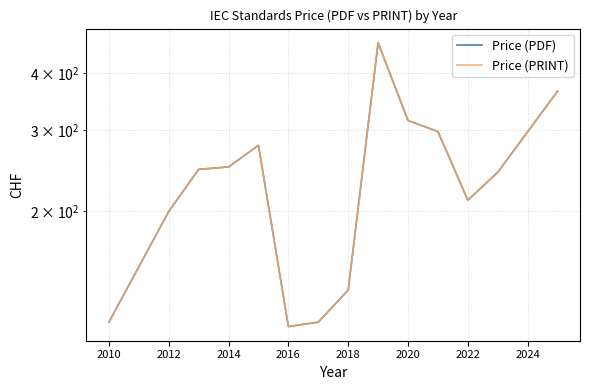

The value of Price (PDF) at 2010 is 160.5. True or false?

False